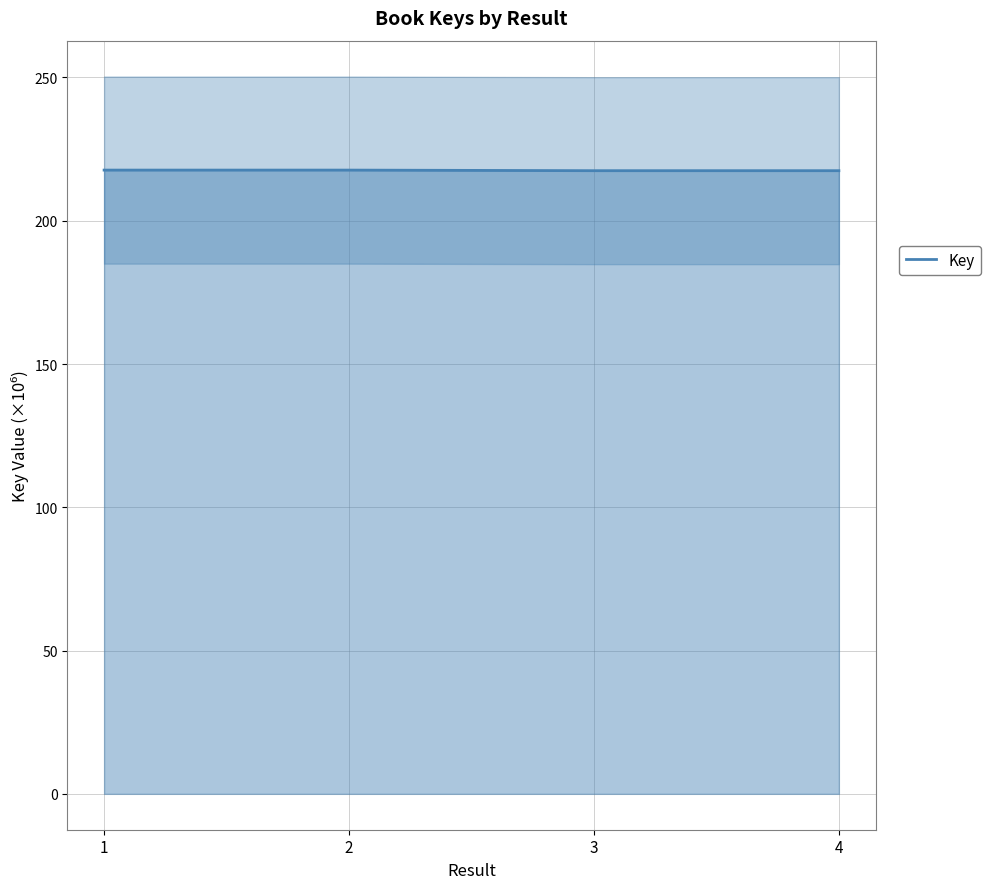

At which category does the data reach its first local valley?

3